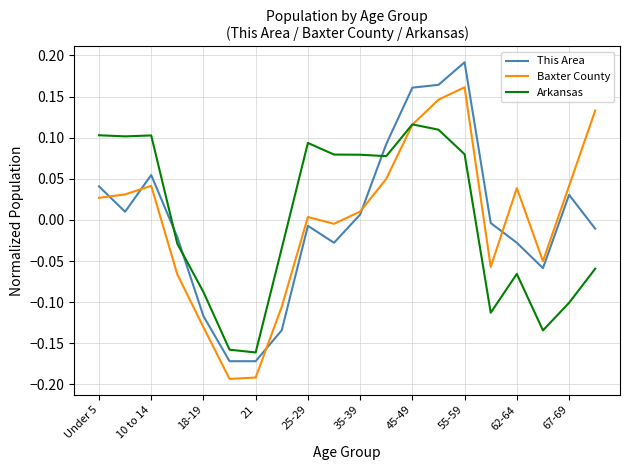

List the series in order of their peak value, lowest first.

Arkansas, Baxter County, This Area